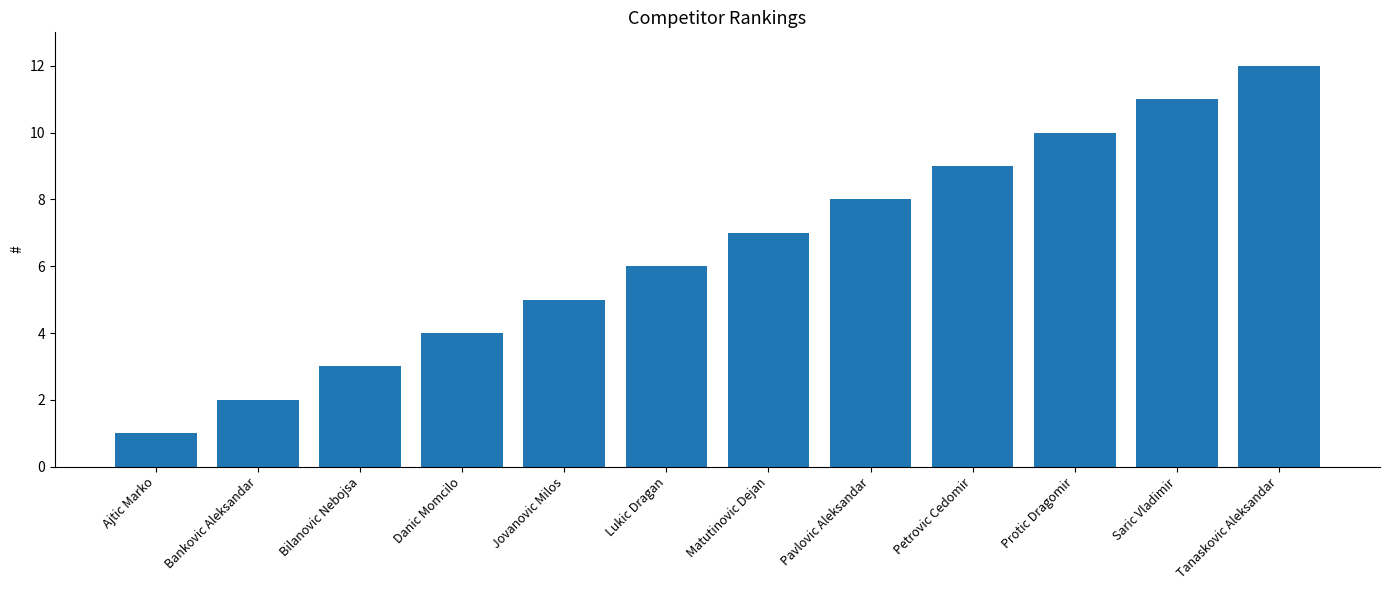

What is the label of the 11th bar from the left?

Saric Vladimir